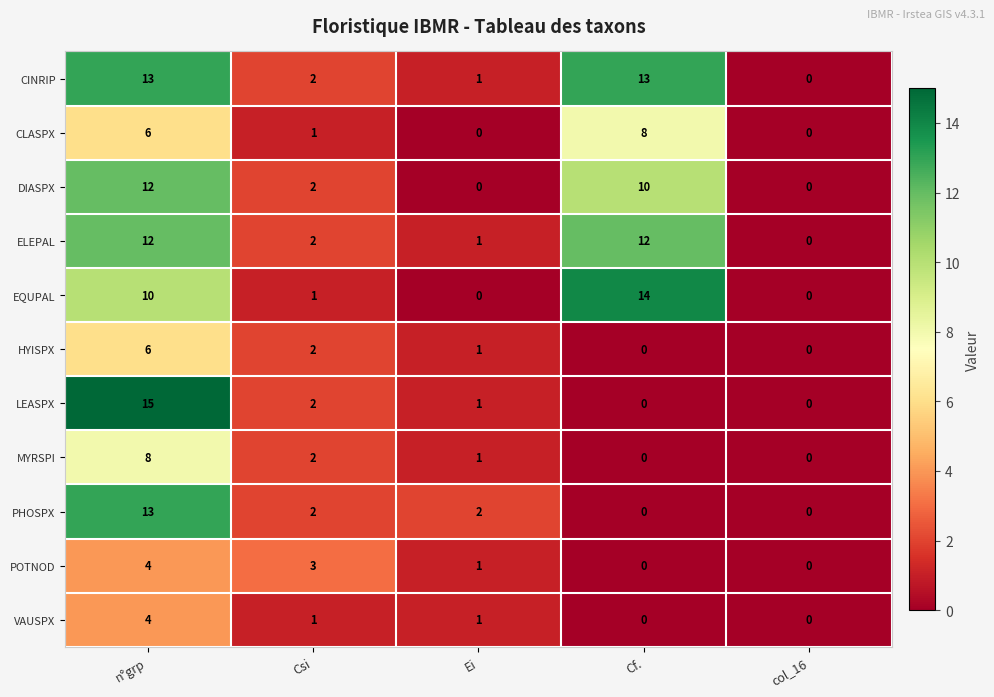

Which series has the widest spread of values?

LEASPX